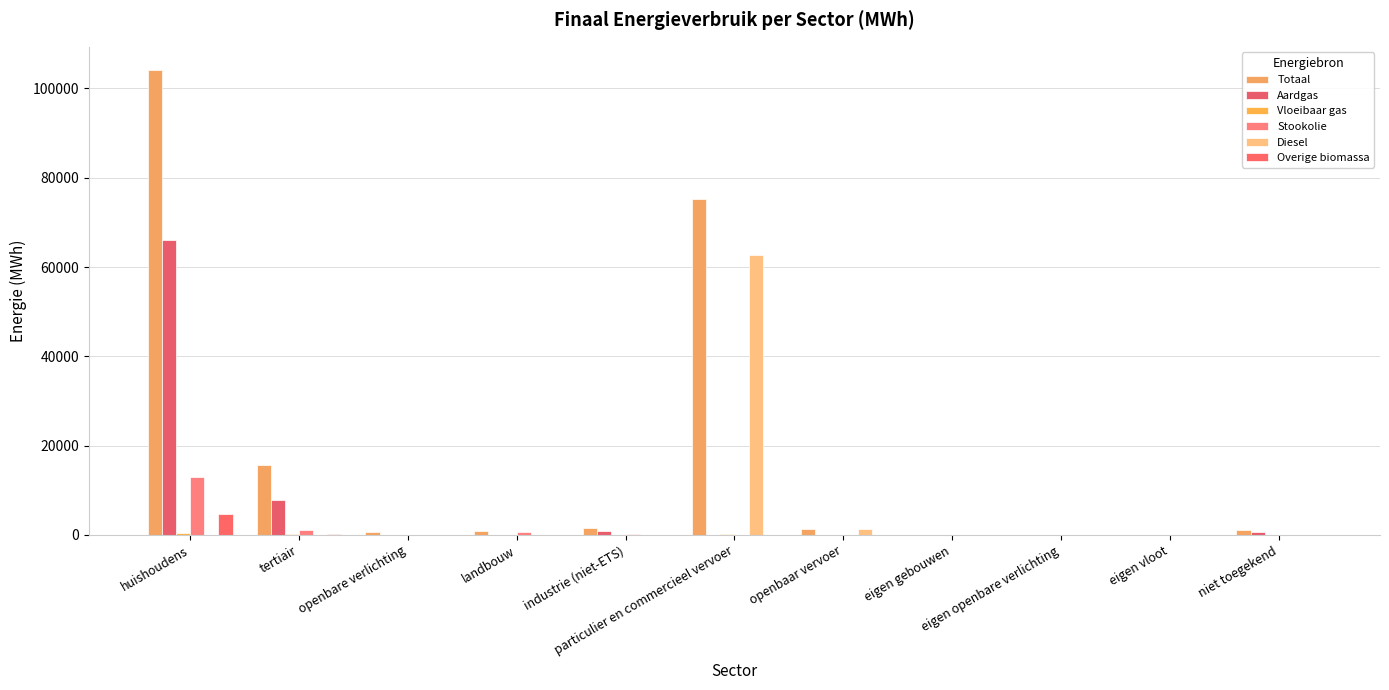

Is the value of Stookolie at tertiair greater than the value of Overige biomassa at openbaar vervoer?

Yes